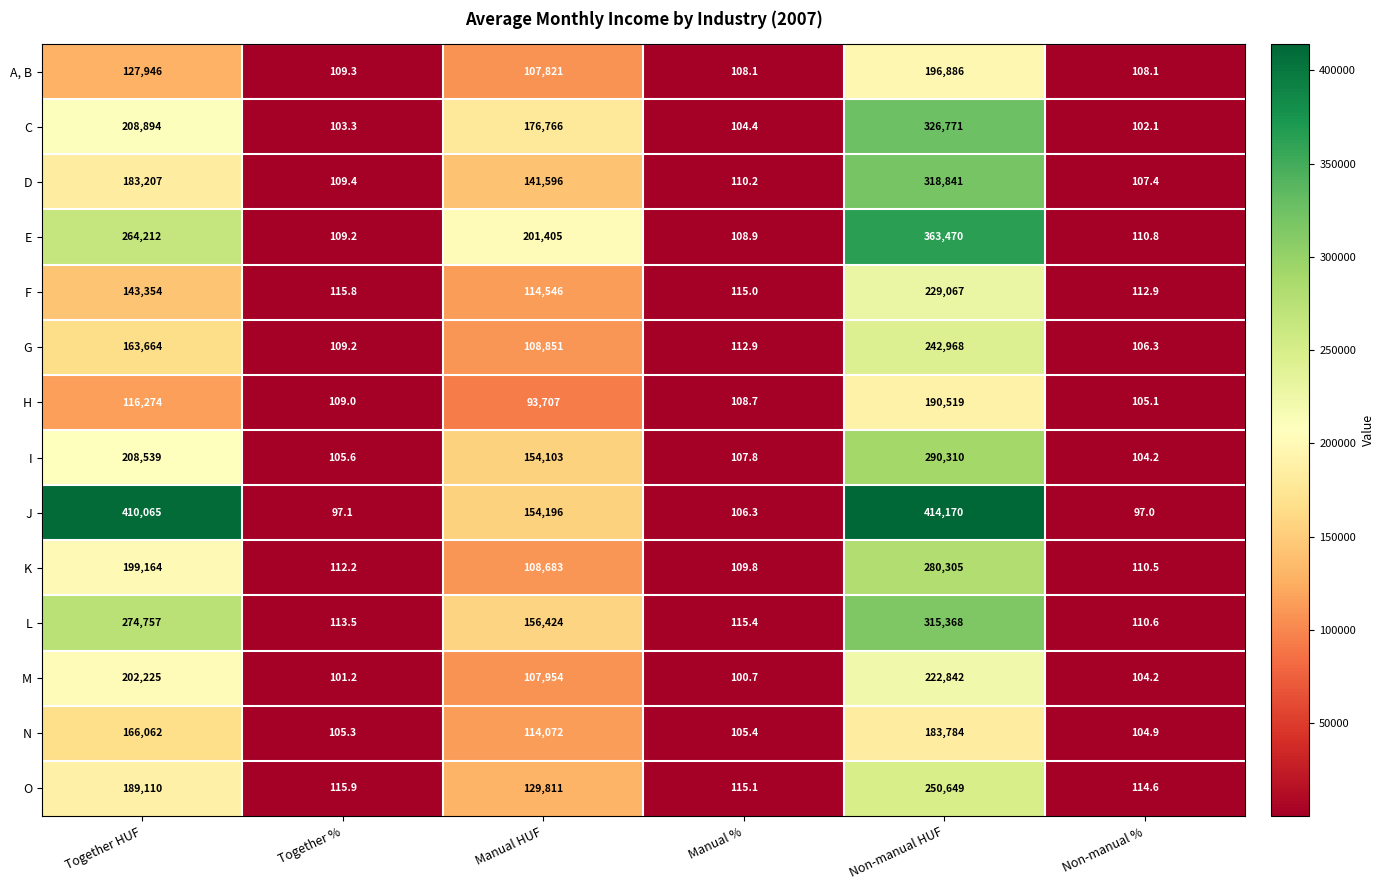

How many distinct data groups are displayed?

14